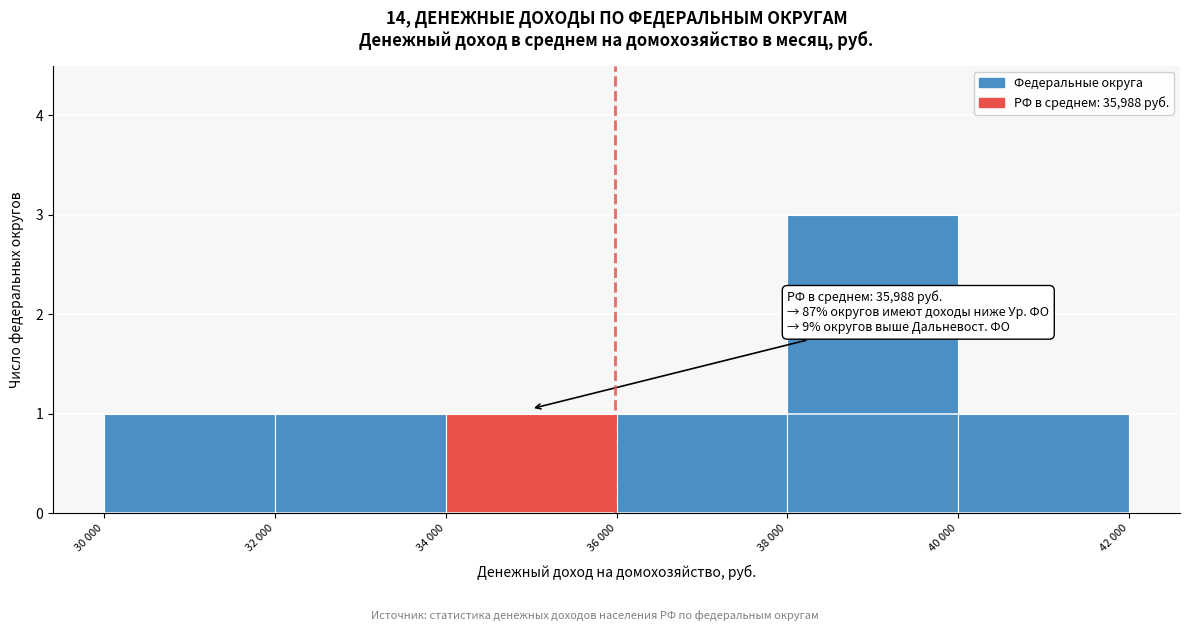

Reading left to right, transcribe all the data shown in this chart.

30 000=1	32 000=1	34 000=1	36 000=1	38 000=3	40 000=1